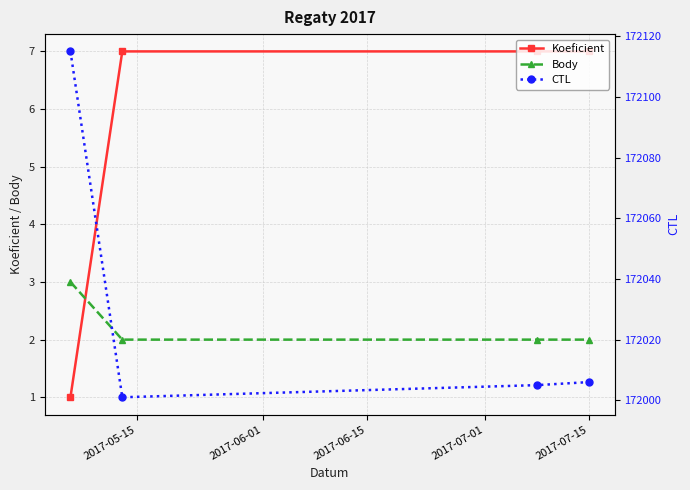

True or false: Body and Koeficient cross at least once.

True